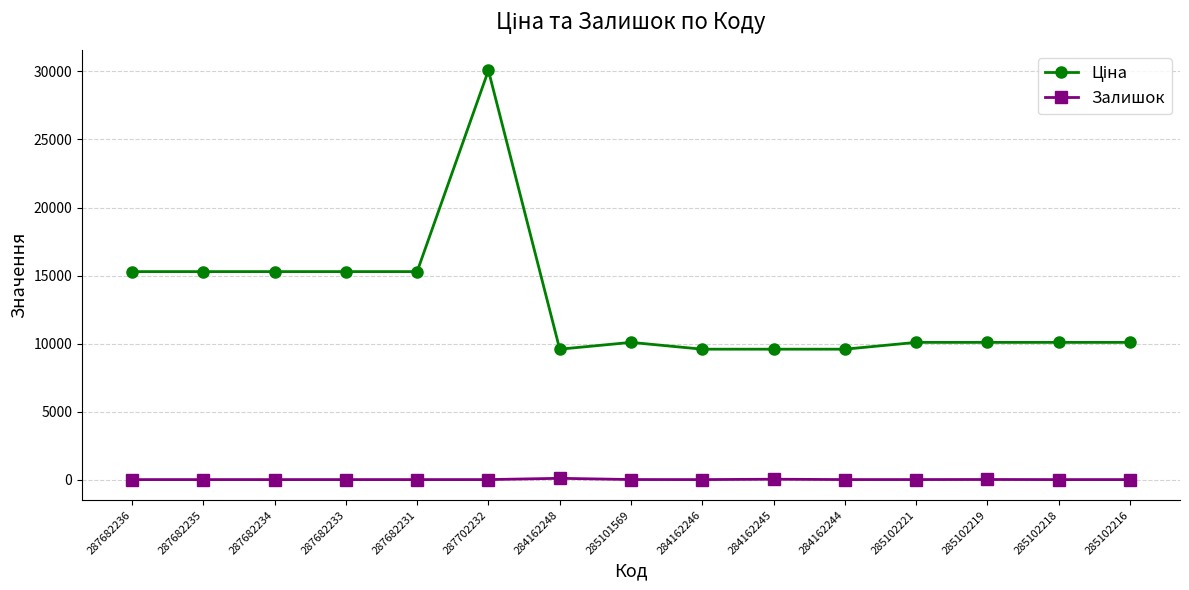

What is the maximum value shown in the chart?

30077.8